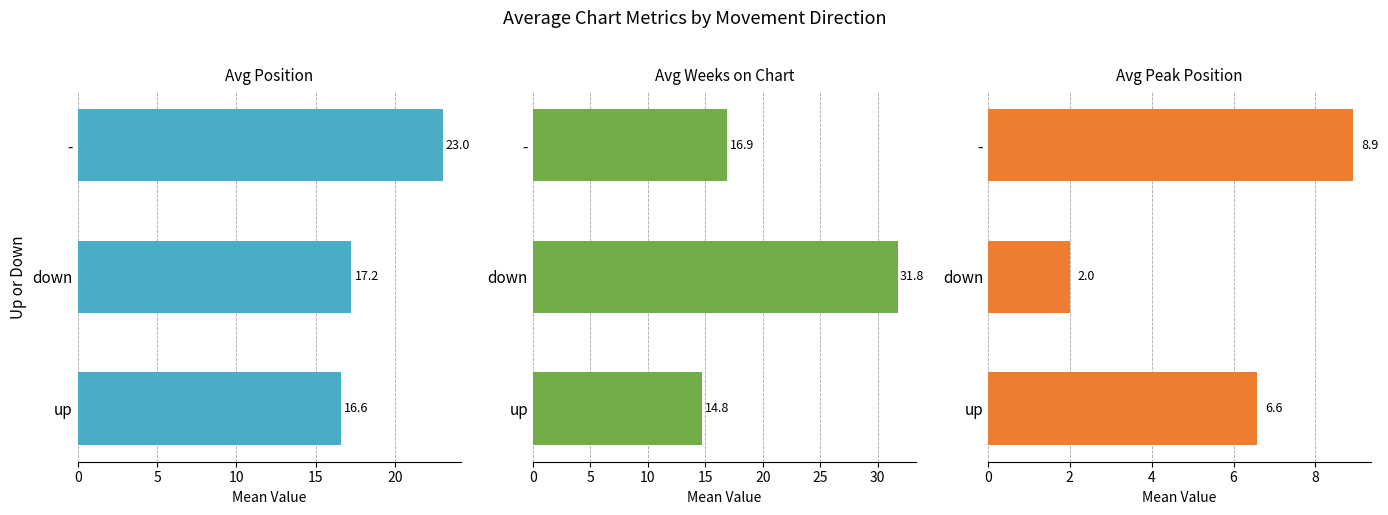

What are all the series names shown in the legend?

Avg Position, Avg Weeks on Chart, Avg Peak Position